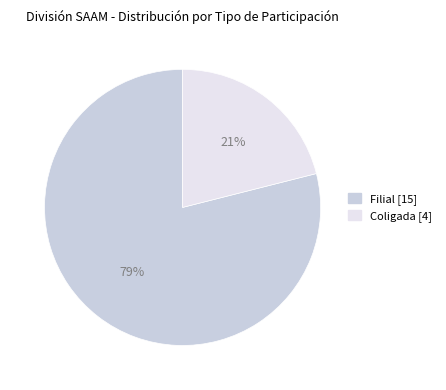

How many slices are in this pie chart?

2